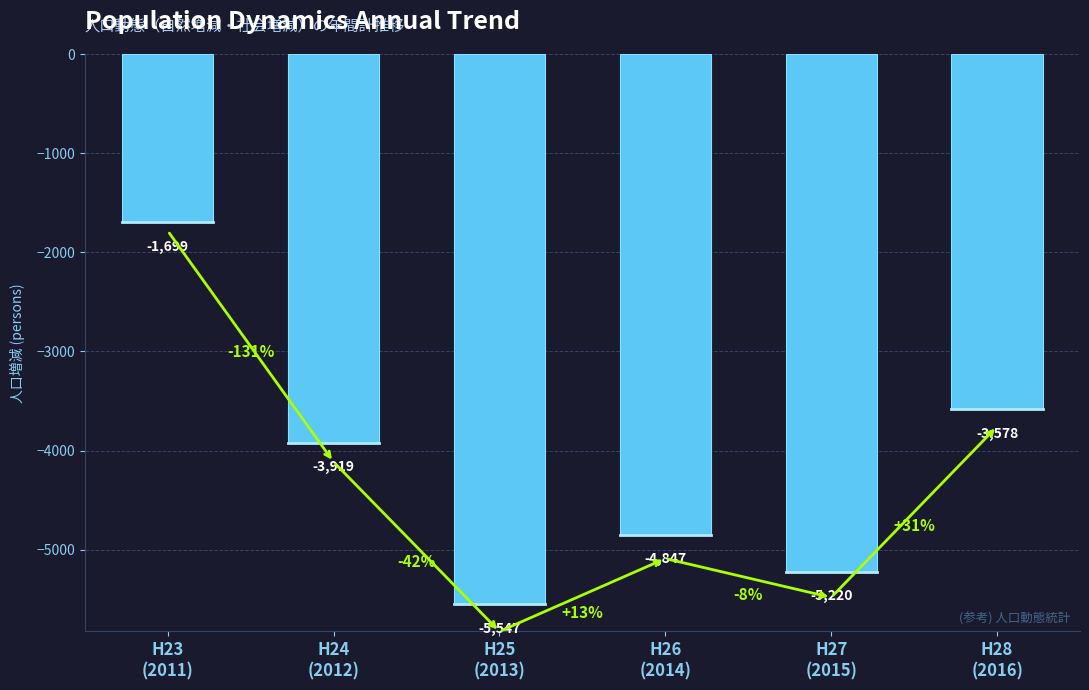

Which label corresponds to the smallest value in the chart?

H25
(2013)